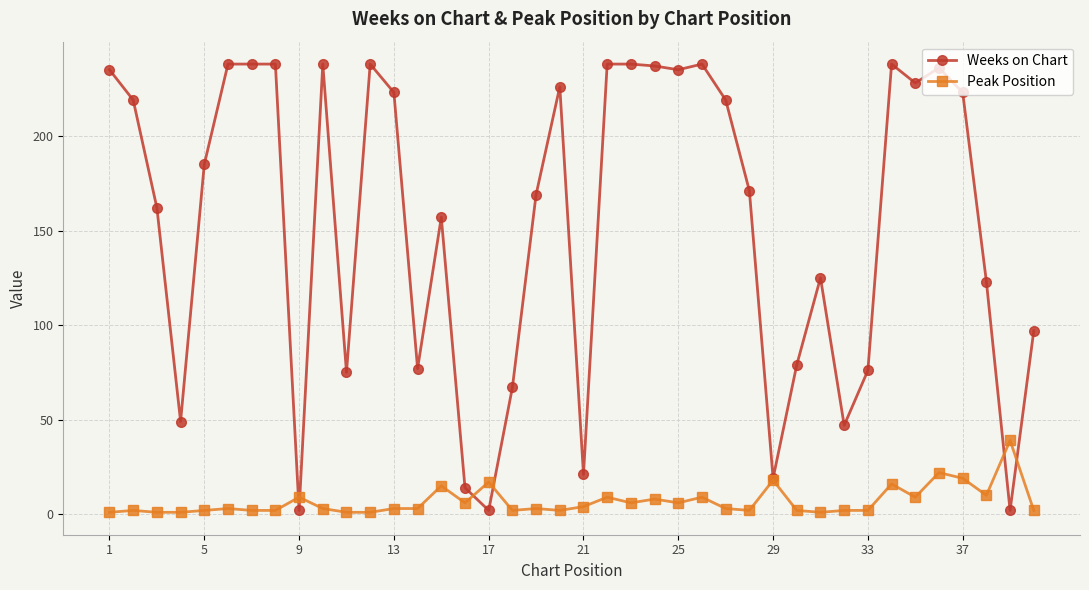

At how many categories does at least one series exceed 33?

35